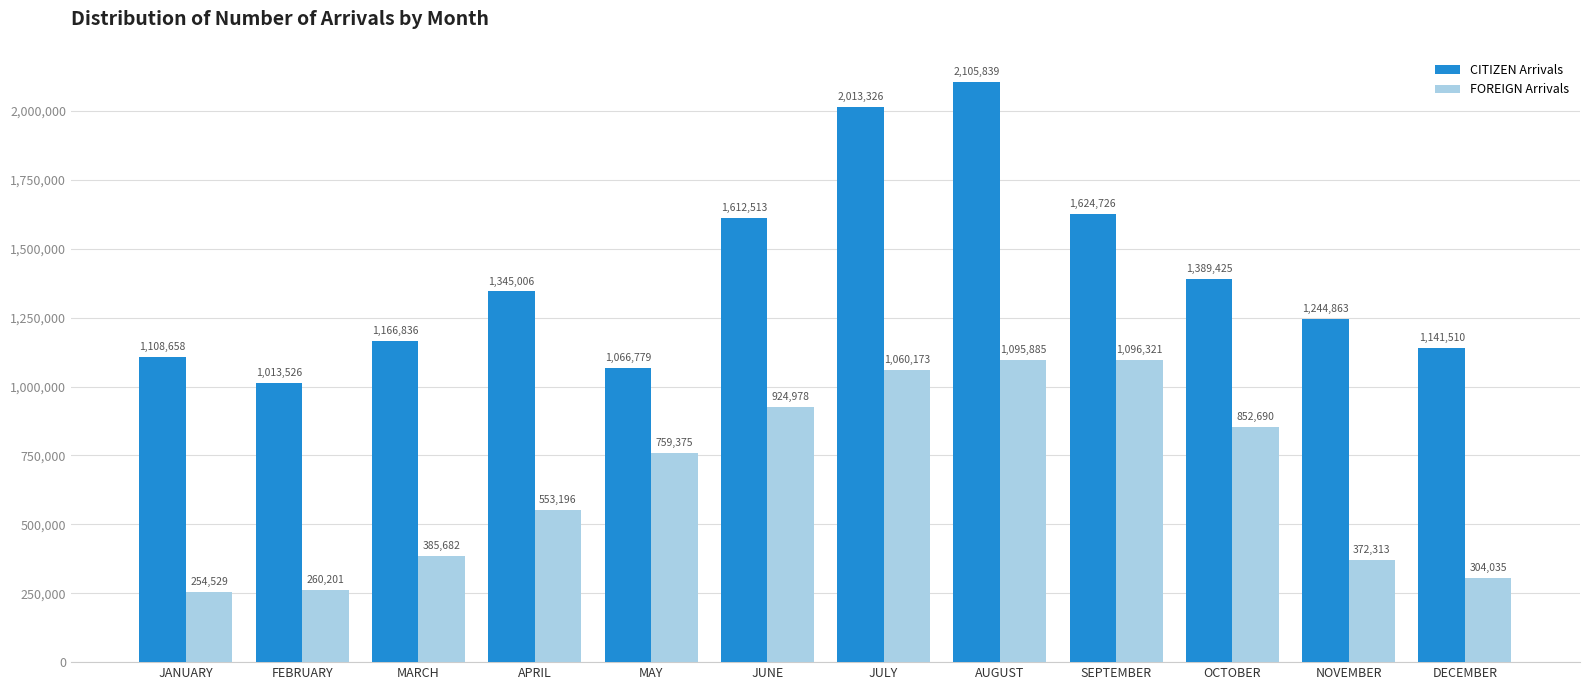

Reading left to right, transcribe all the data shown in this chart.

CITIZEN Arrivals: 1108658	1013526	1166836	1345006	1066779	1612513	2013326	2105839	1624726	1389425	1244863	1141510
FOREIGN Arrivals: 254529	260201	385682	553196	759375	924978	1060173	1095885	1096321	852690	372313	304035